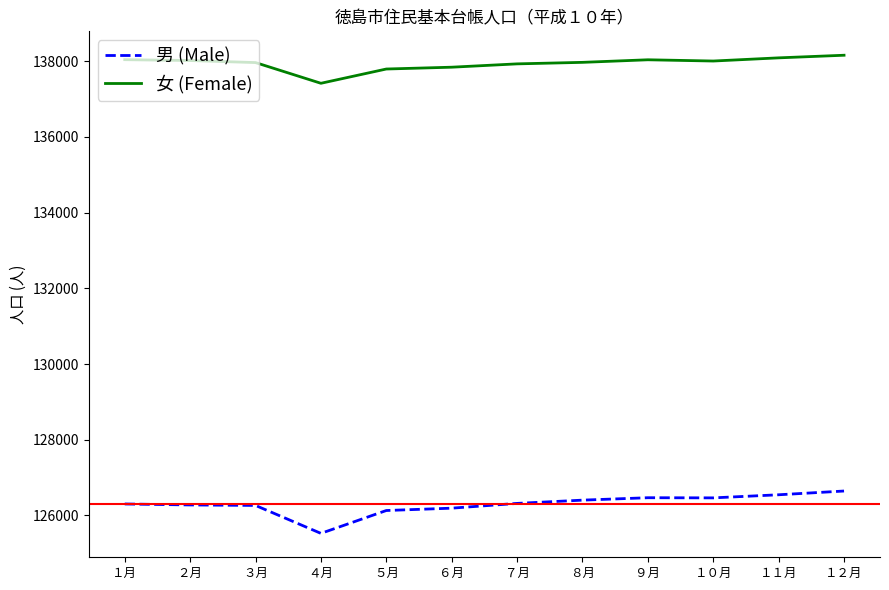

Rank the series at ８月 from highest to lowest value.

女 (Female), 男 (Male)